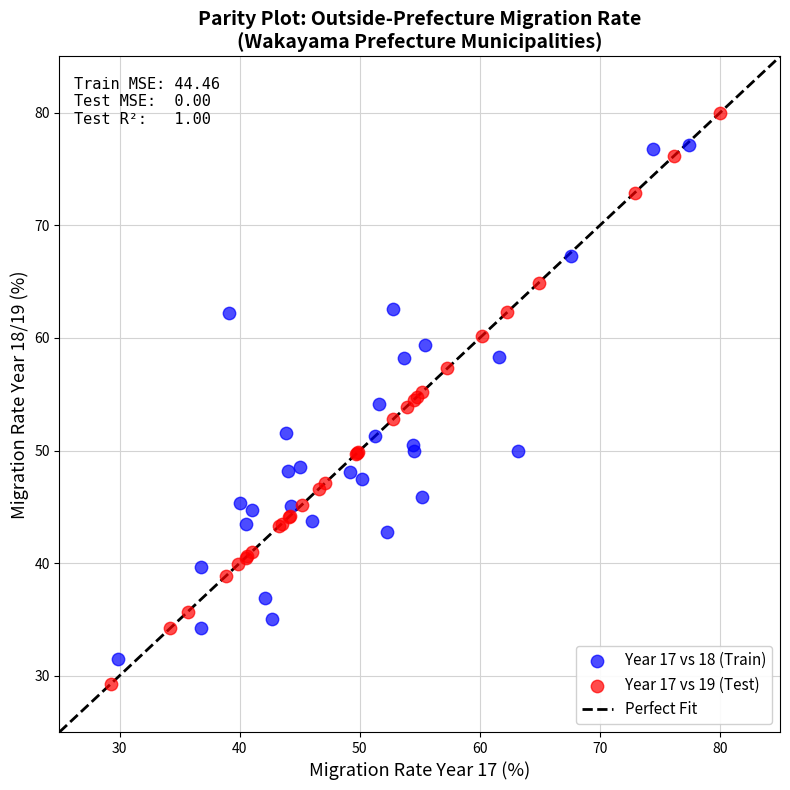

Which series reaches the maximum Y coordinate?

Year 17 vs 19 (Test)